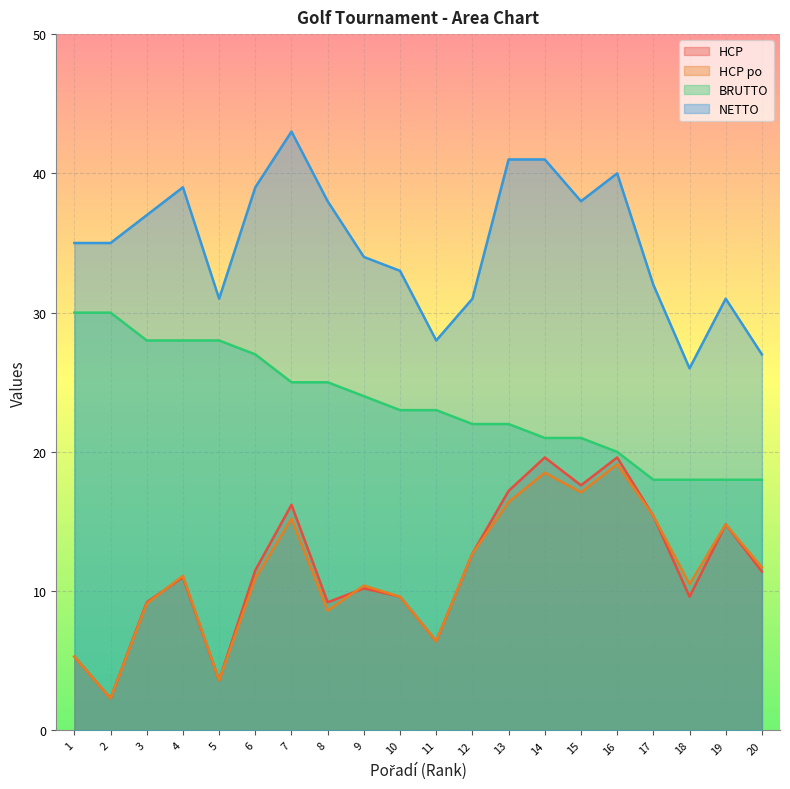

Where is the first local minimum for HCP?

2